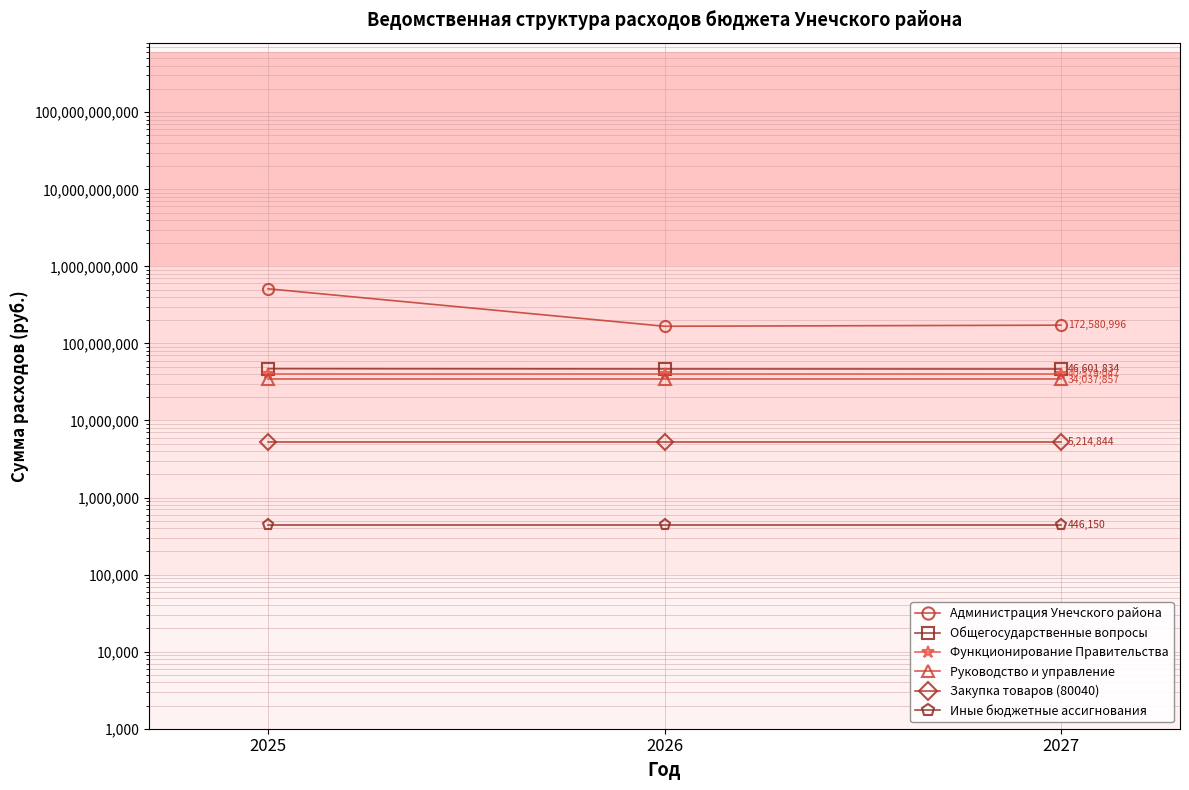

List the labels in order of Закупка товаров (80040) value, smallest first.

2025, 2026, 2027